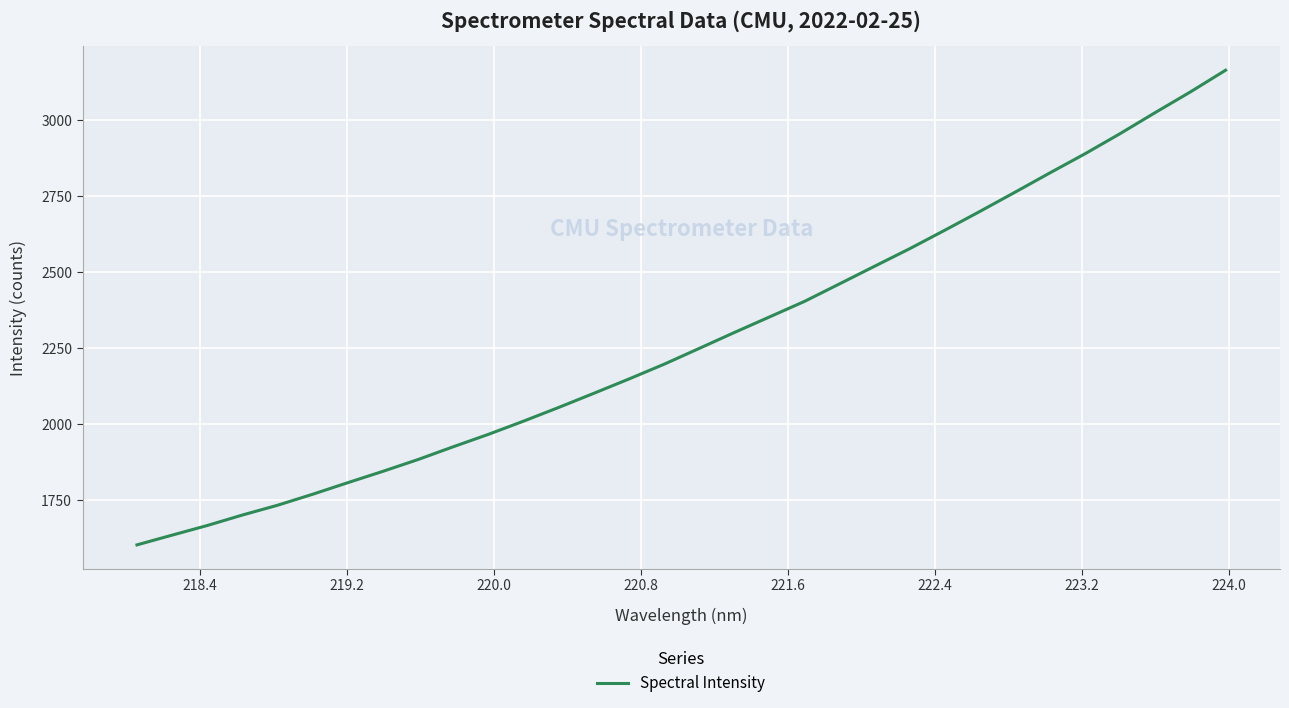

What is the maximum value shown in the chart?

3163.0